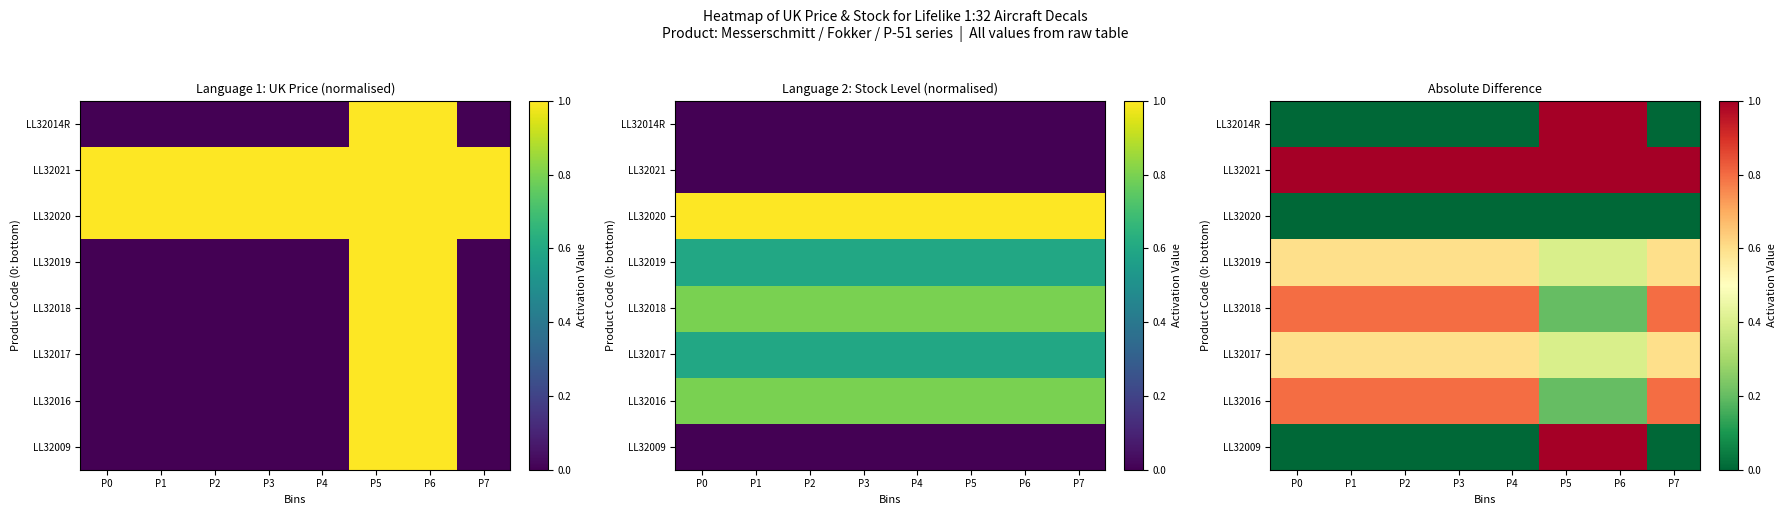

The value of LL32014R at P0 is 0.0. True or false?

True